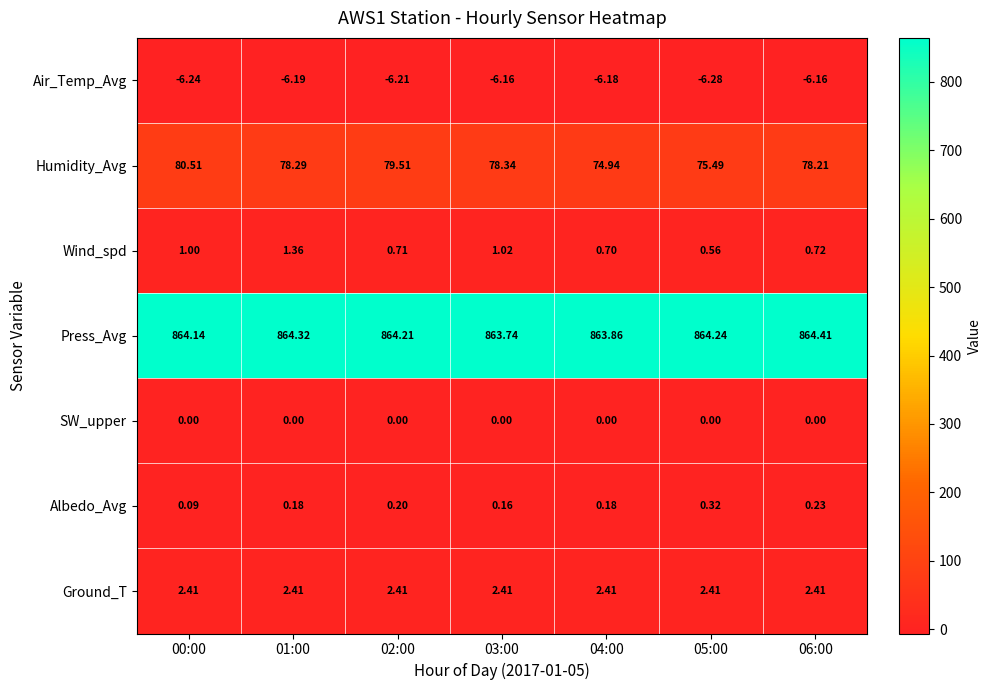

What is the total value across all series at 05:00?

936.7